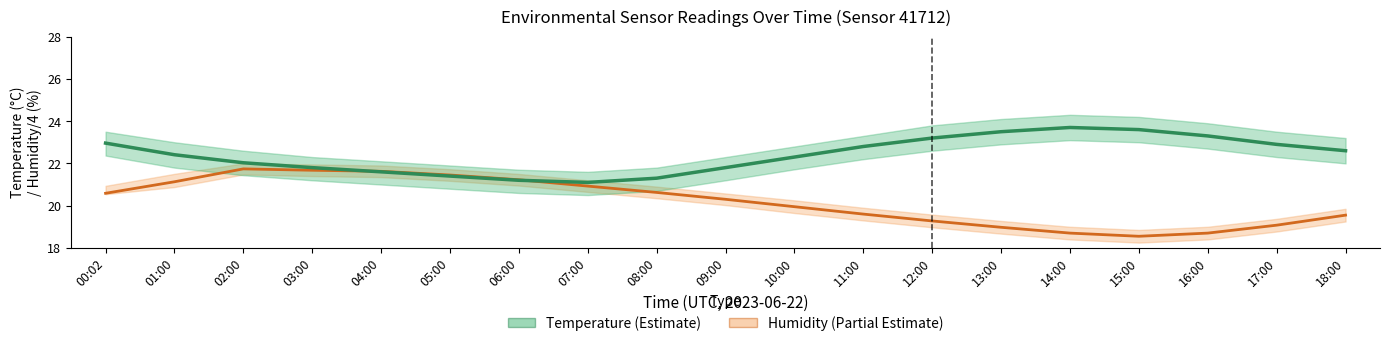

Count the number of data series in this chart.

2